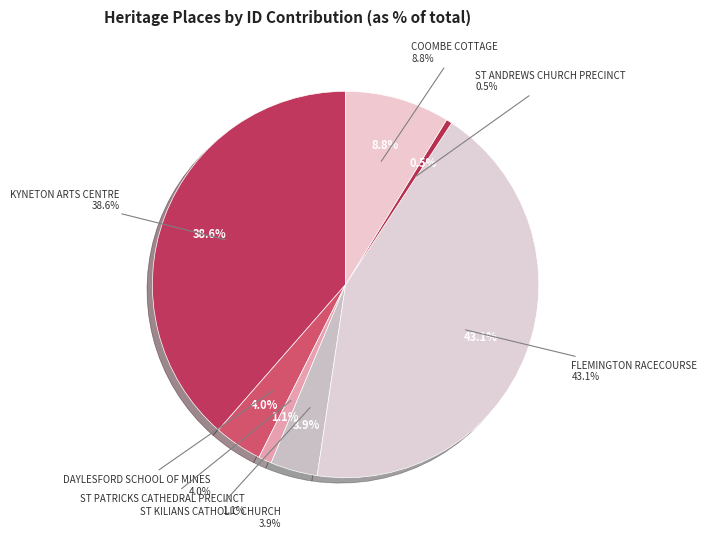

Is it true that ST PATRICKS CATHEDRAL PRECINCT is 11% of the pie?

False